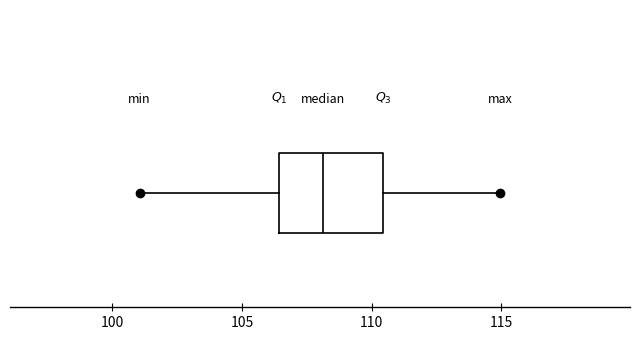

Transcribe this box plot: give where the median line is, the range the box spans, and where the two whiskers end, as read against the x-axis. The values are not printed on the chart, so give them approximately, as read against the axis.

median 108.0, box 106.5 to 110.5, whiskers 101.0 to 115.0